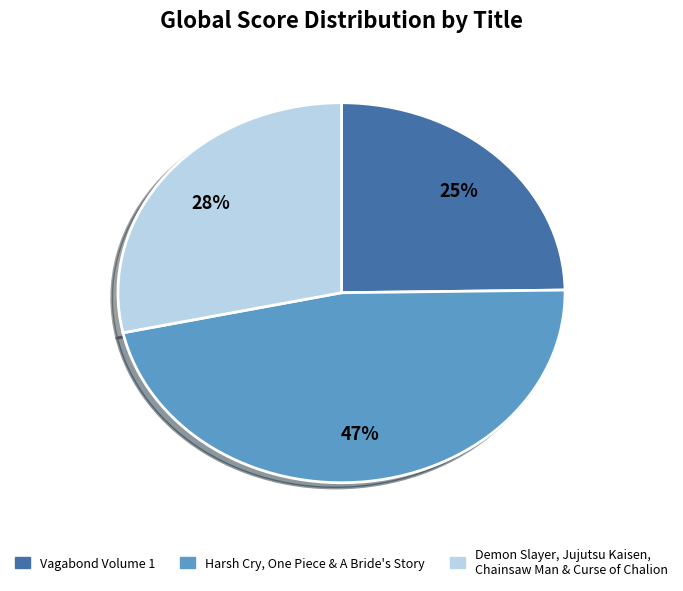

Does any single category account for the majority?

No